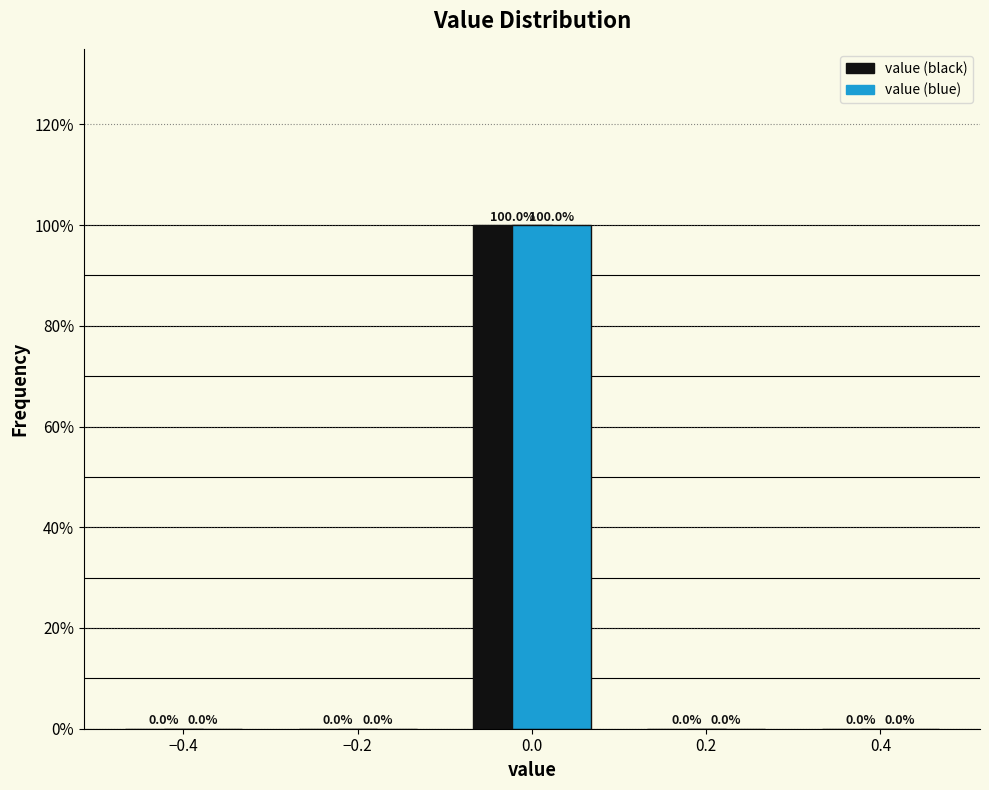

Reading left to right, transcribe this chart: for each range on the x-axis, give the height of each series' bar.

-0.5 to -0.3: value (black)=0.0	value (blue)=0.0
-0.3 to -0.1: value (black)=0.0	value (blue)=0.0
-0.1 to 0.1: value (black)=100.0	value (blue)=100.0
0.1 to 0.3: value (black)=0.0	value (blue)=0.0
0.3 to 0.5: value (black)=0.0	value (blue)=0.0